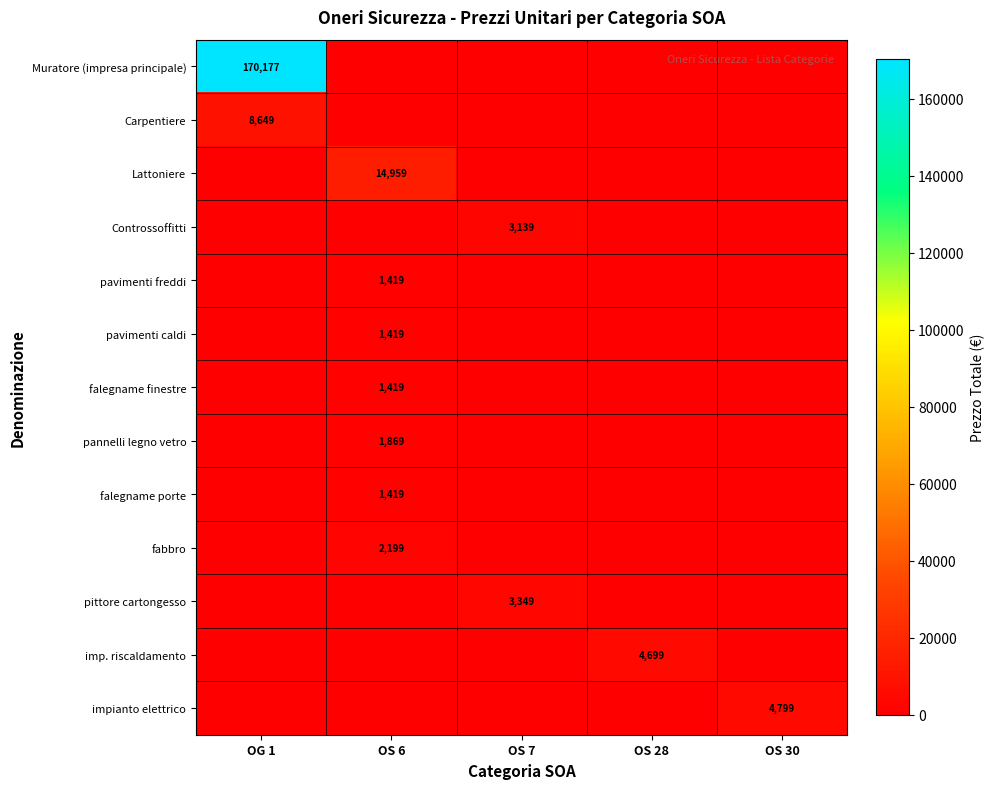

What is the total value across all series at OS 6?

24703.0